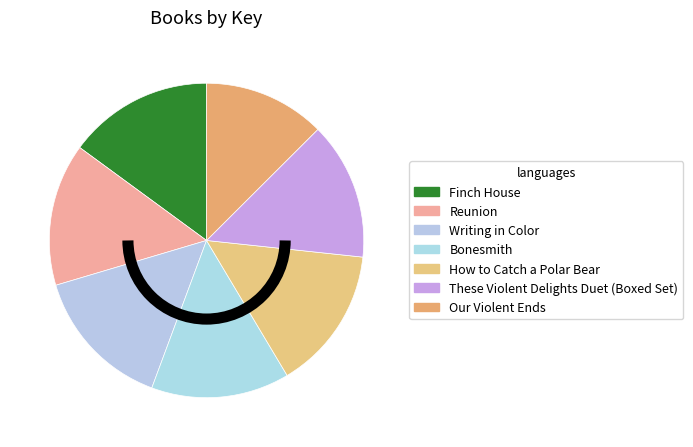

Is it true that Reunion is 15% of the pie?

True